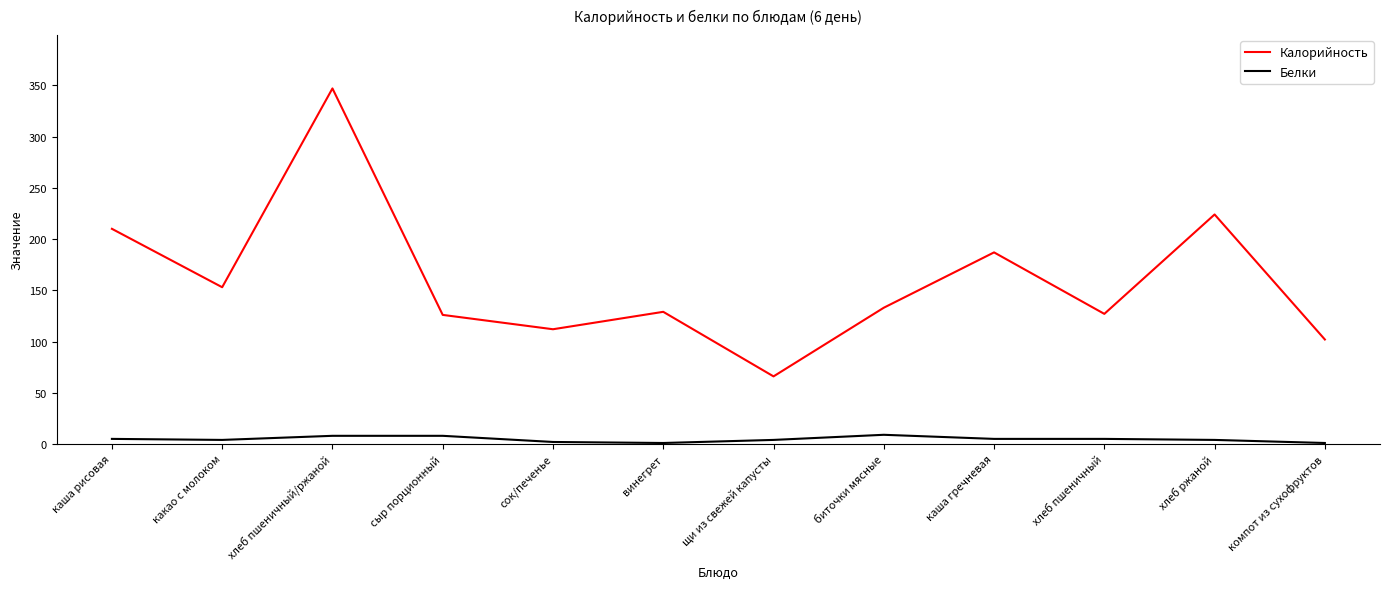

List the series in order of their overall mean, lowest first.

Белки, Калорийность